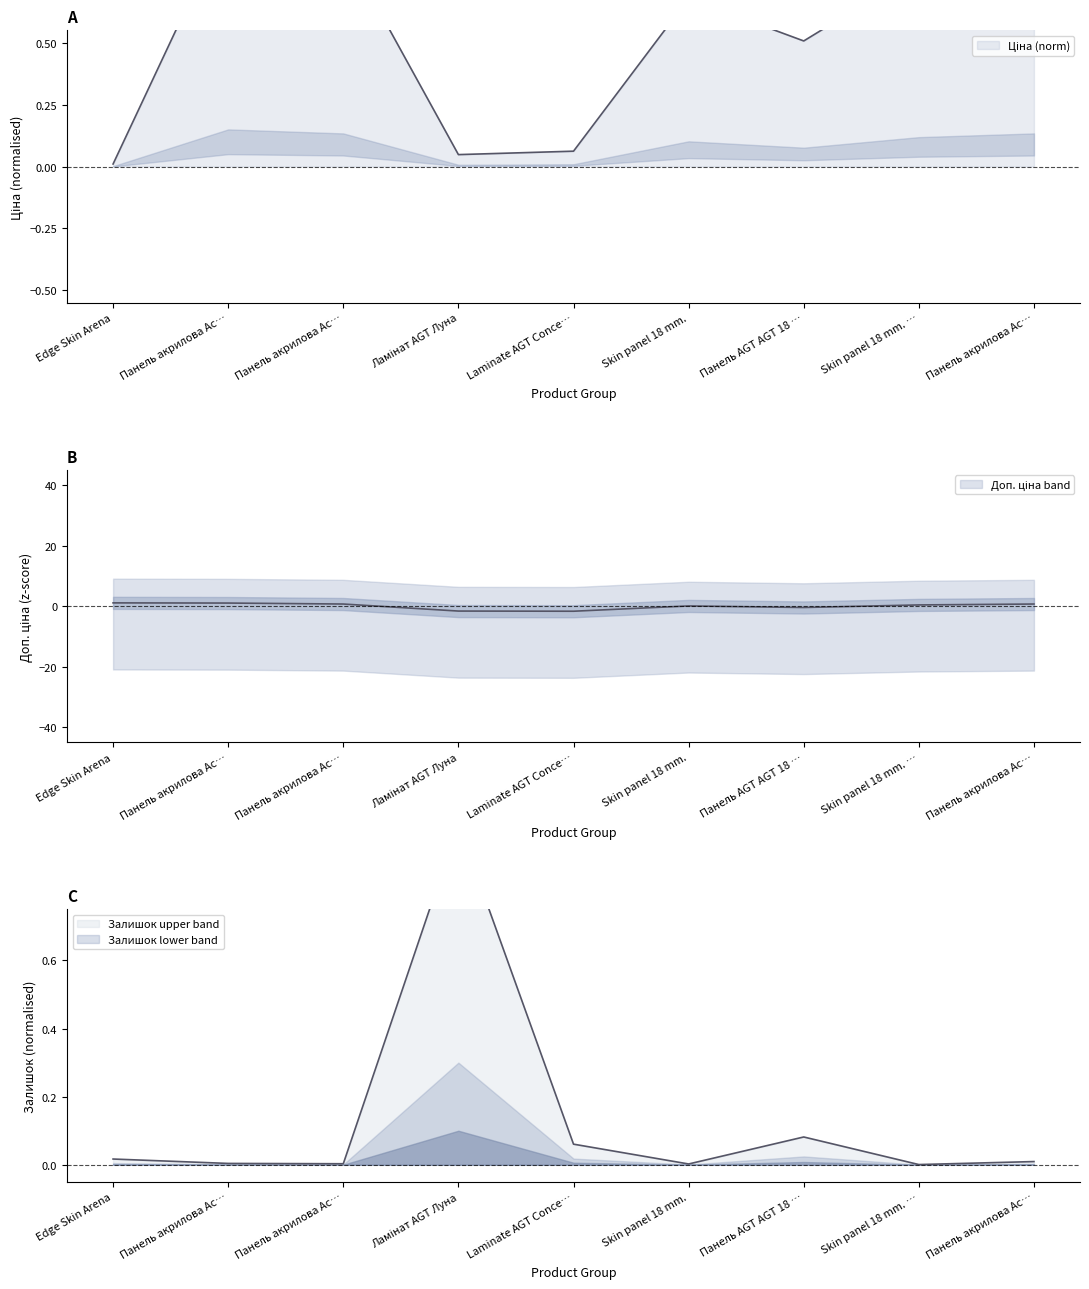

List the series in order of their peak value, lowest first.

Ціна, Залишок, Доп. ціна